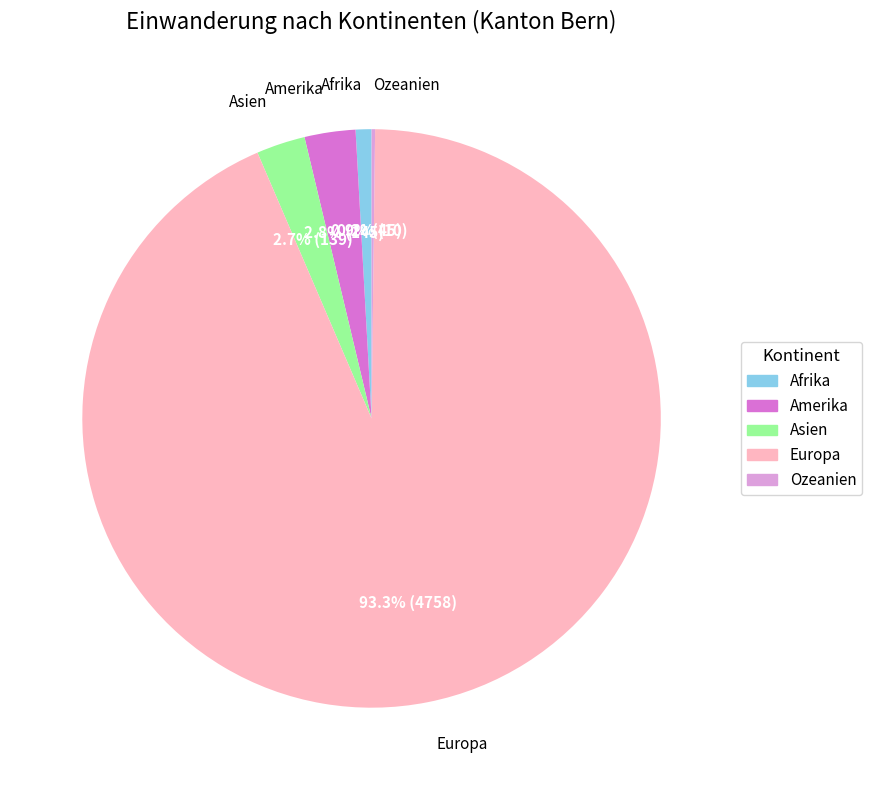

Is Europa the majority of the pie?

Yes